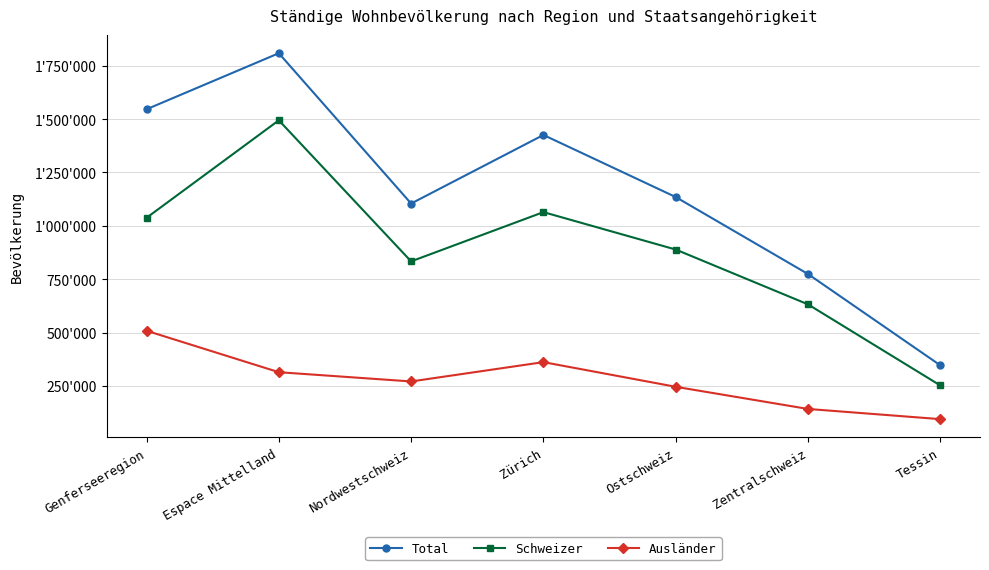

How many data points does each series have?

7